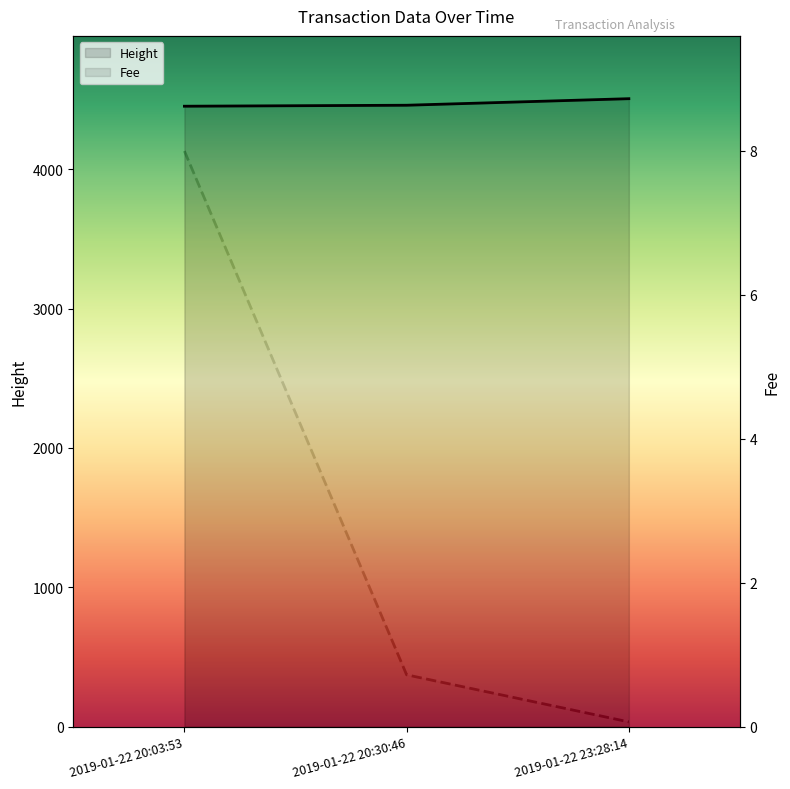

Where is Fee nearest to the value 4?

2019-01-22 20:30:46